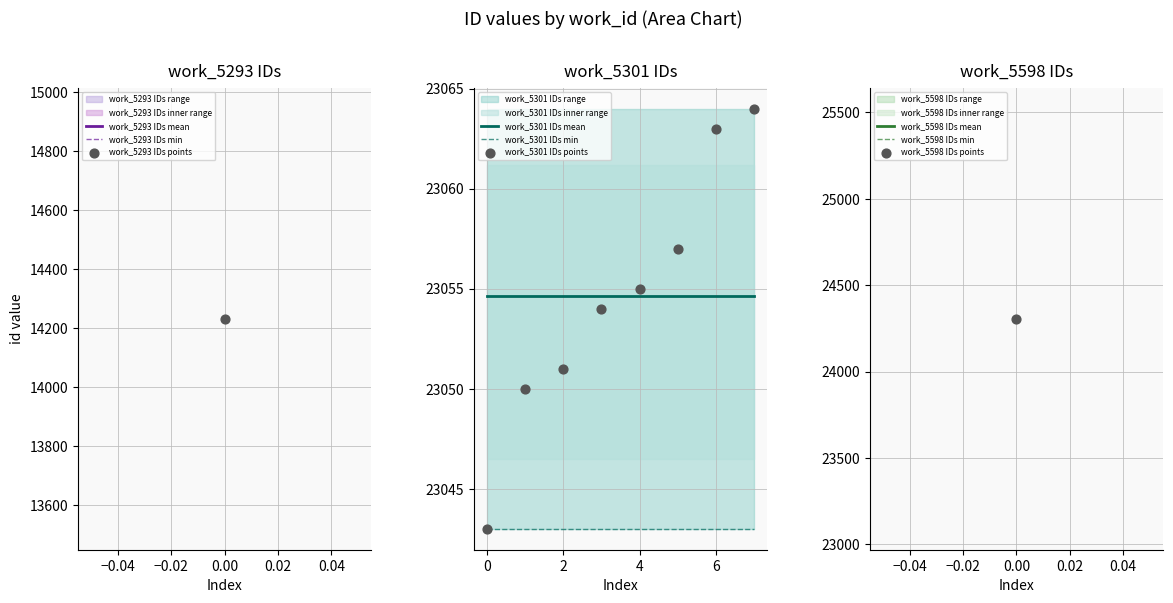

At how many categories does at least one series exceed 23061?

2